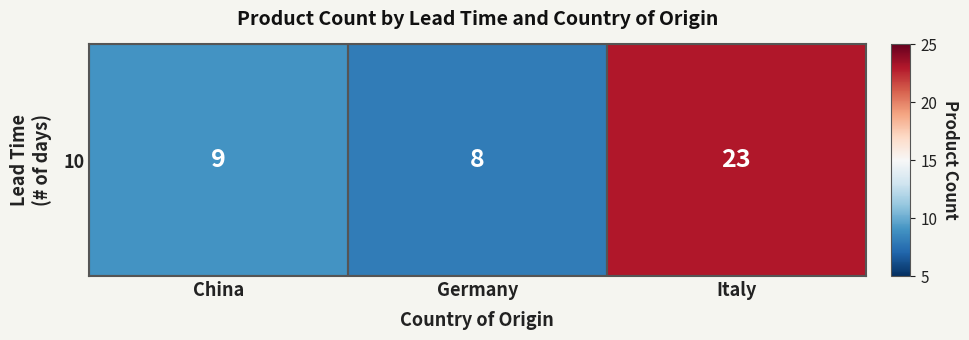

What value does the data have at Italy, to the nearest 10?

20